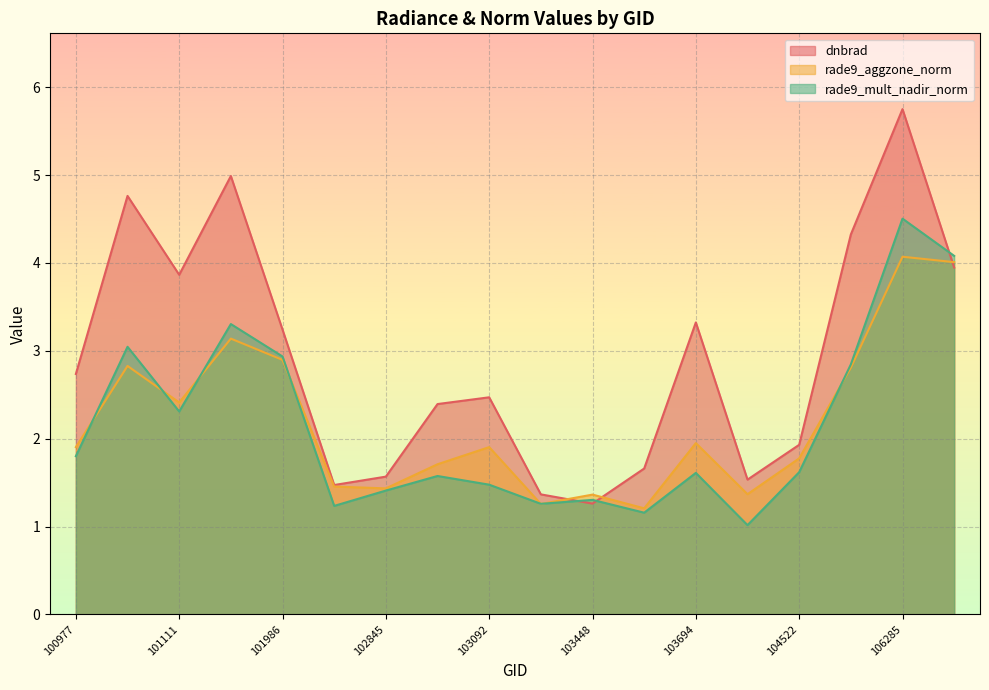

At which label does dnbrad reach its minimum?

103448